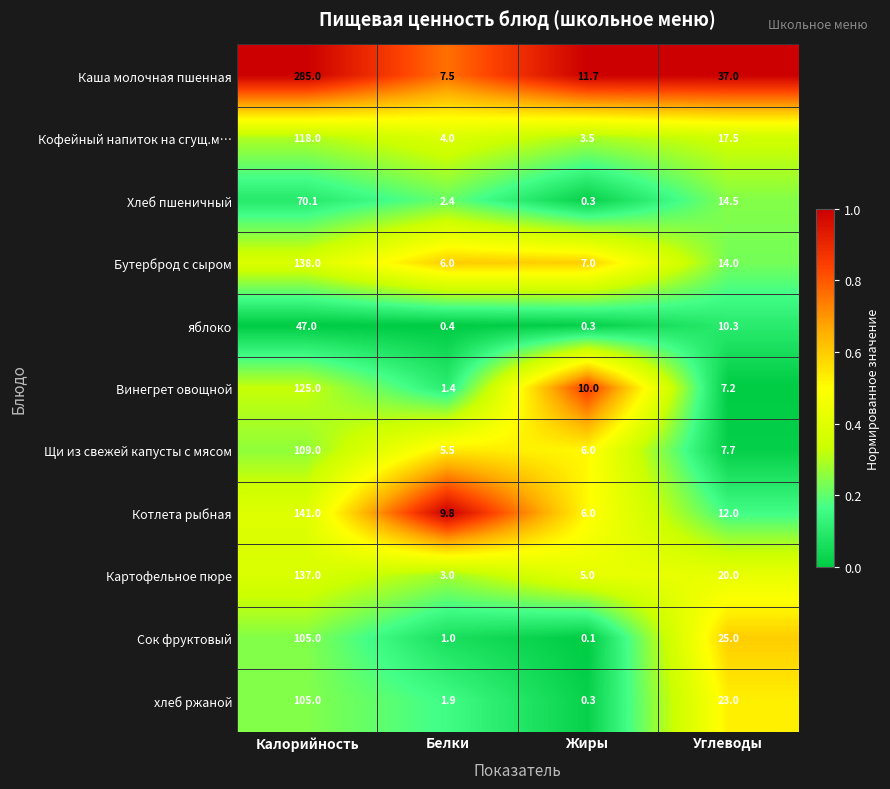

Which category has the highest value across all series?

Калорийность